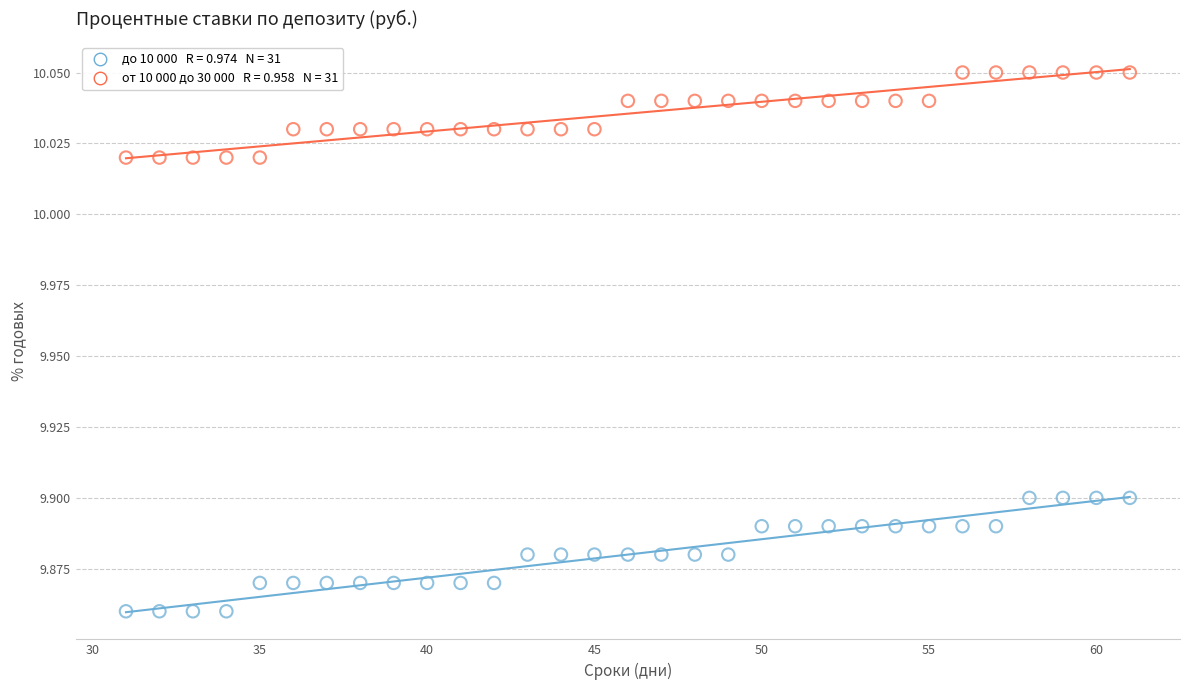

Across all data points, what is the range of X values (max minus min)?

30.0